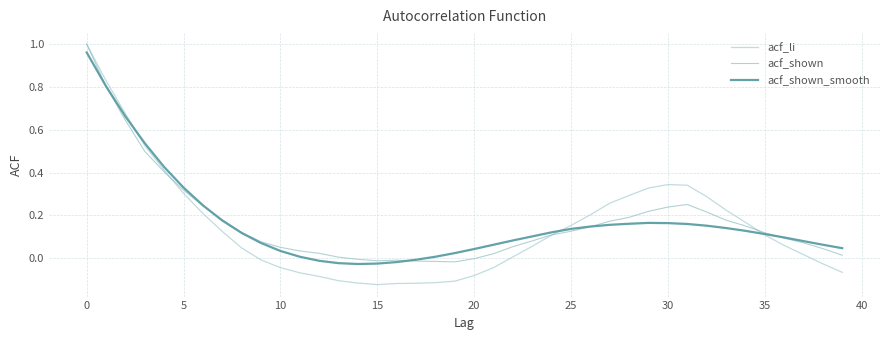

At how many categories does at least one series exceed 0?

36